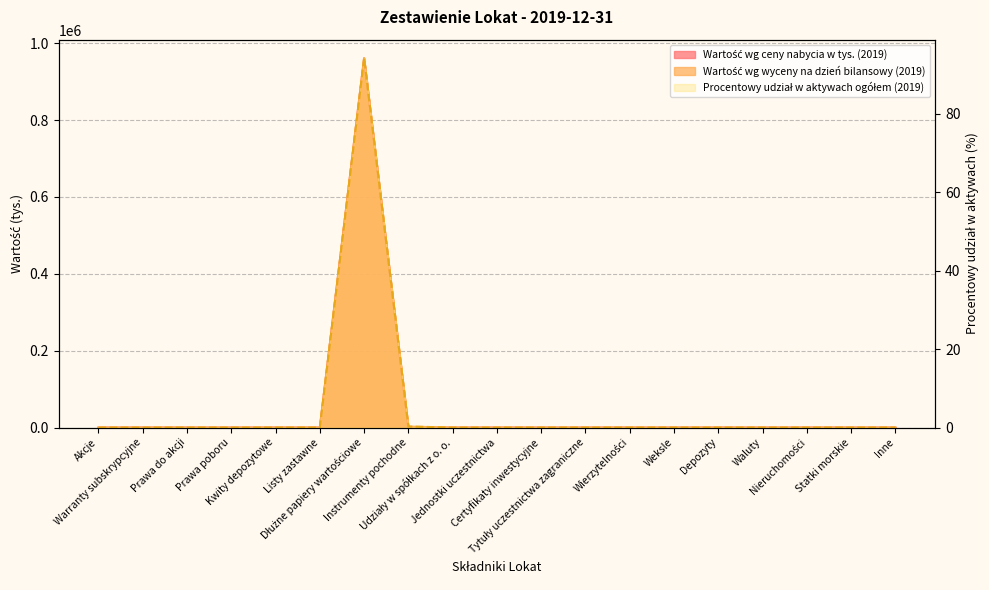

What is the difference between the maximum and minimum values in the Wartość wg wyceny na dzień bilansowy (2019) series?

961242.0